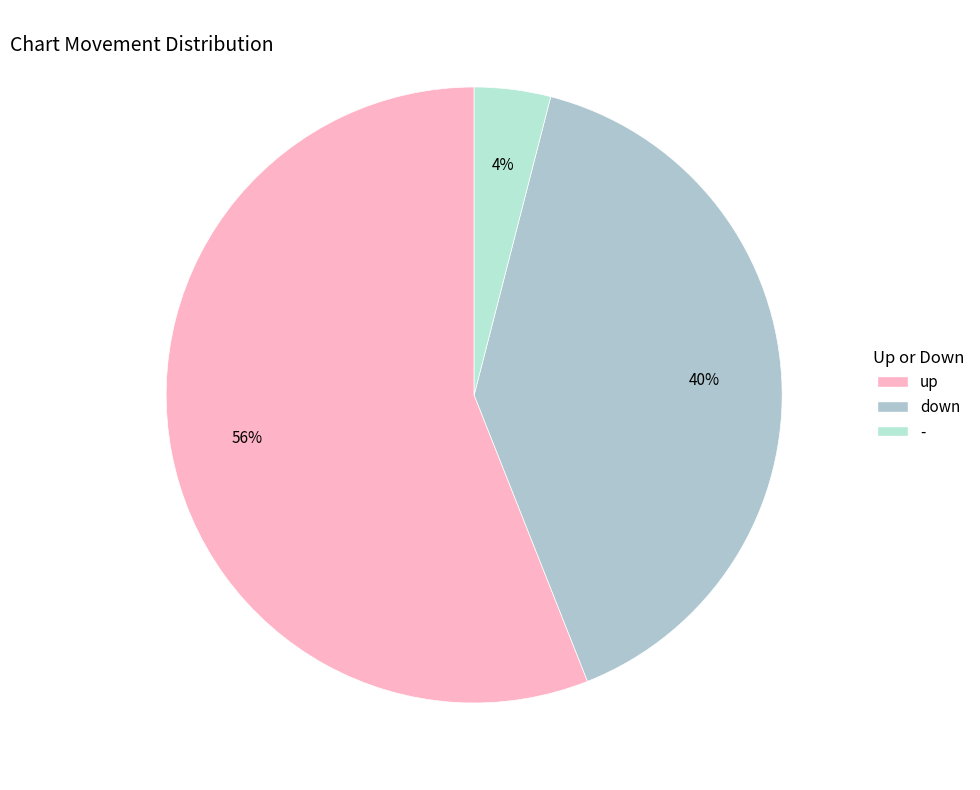

How many segments does this pie chart have?

3